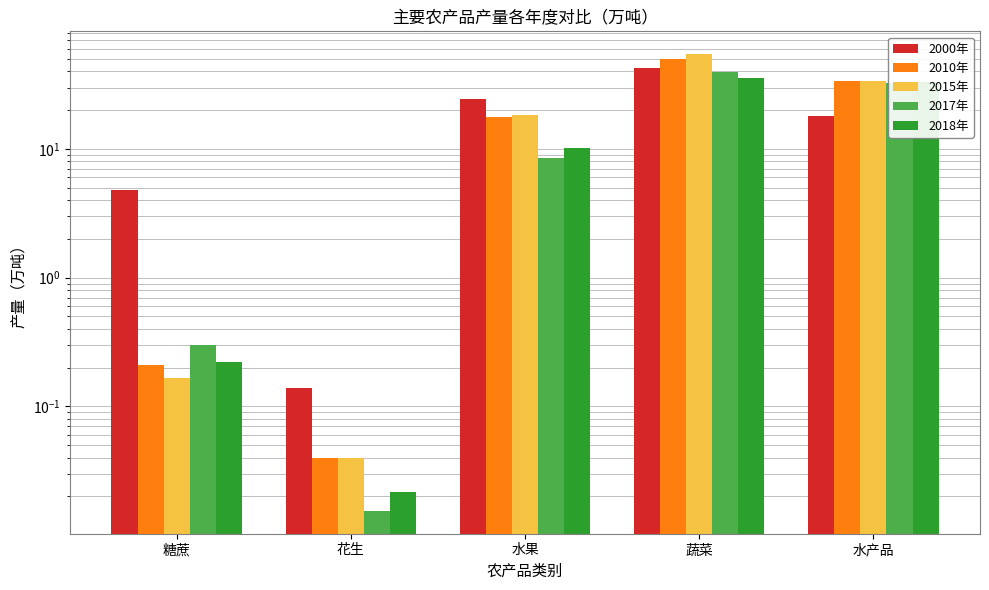

At which label is 2000年 closest to 21?

水产品